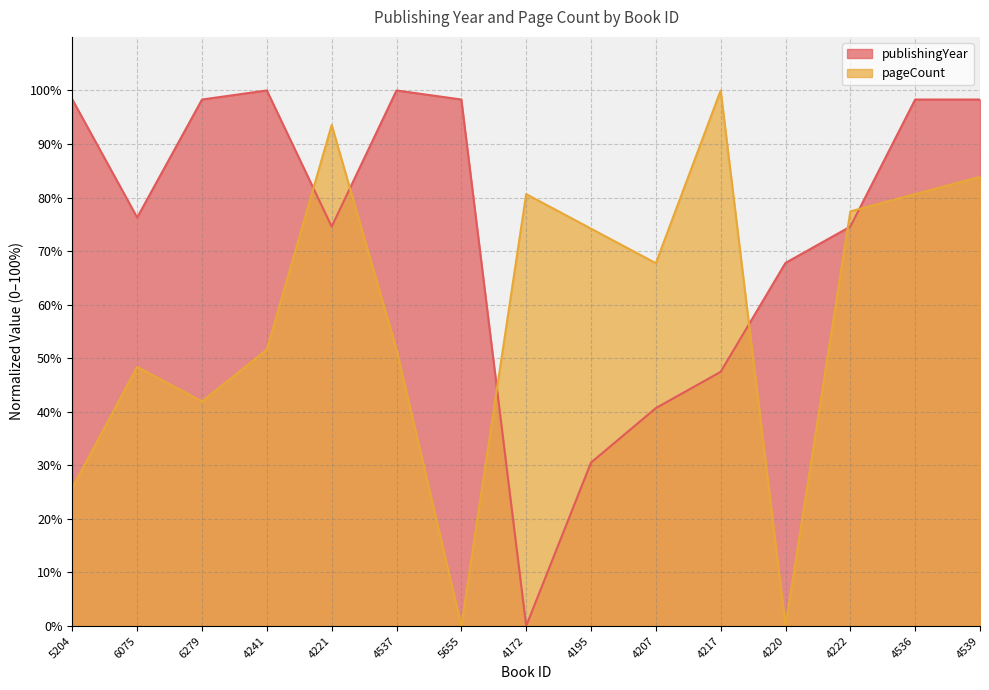

True or false: pageCount and publishingYear cross at least once.

True